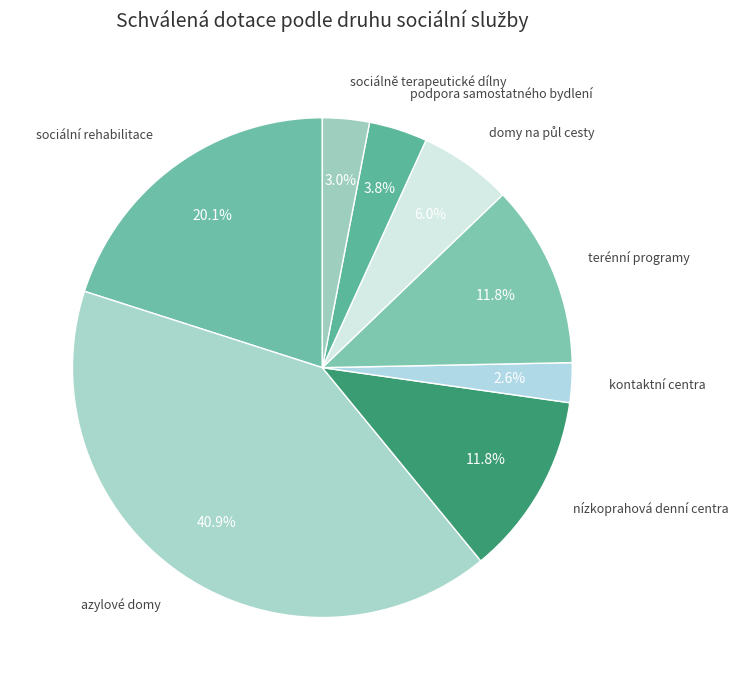

What is the largest slice in the pie chart?

azylové domy